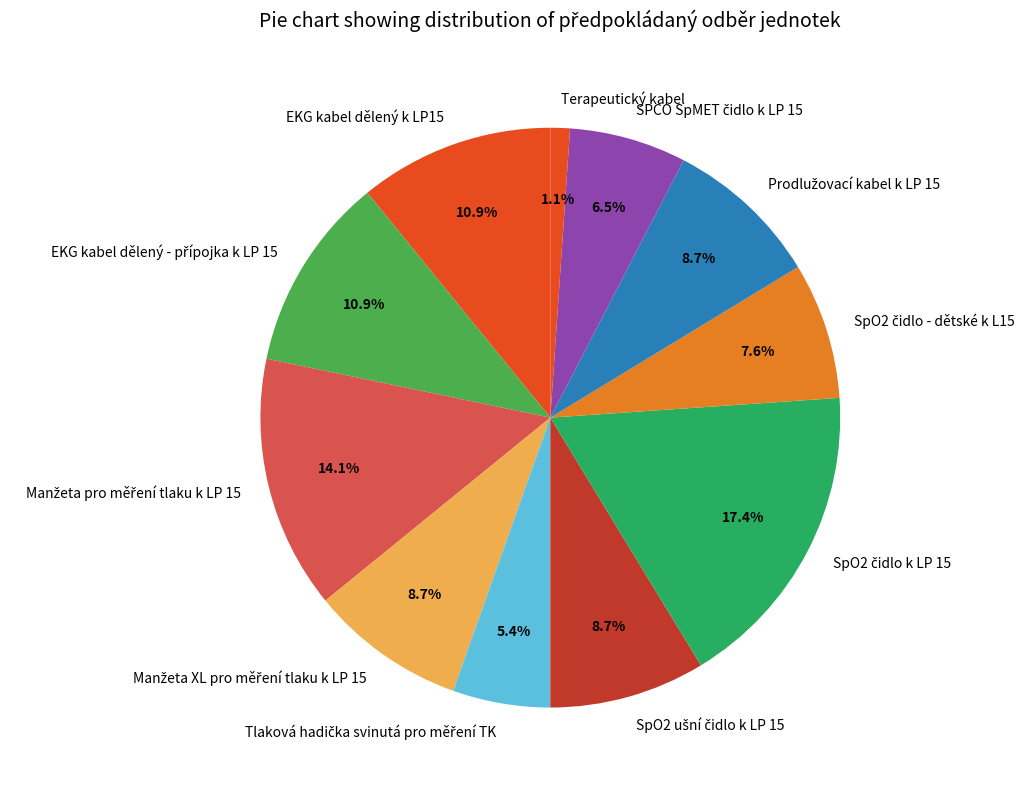

Does Terapeutický kabel represent more than half of the total?

No